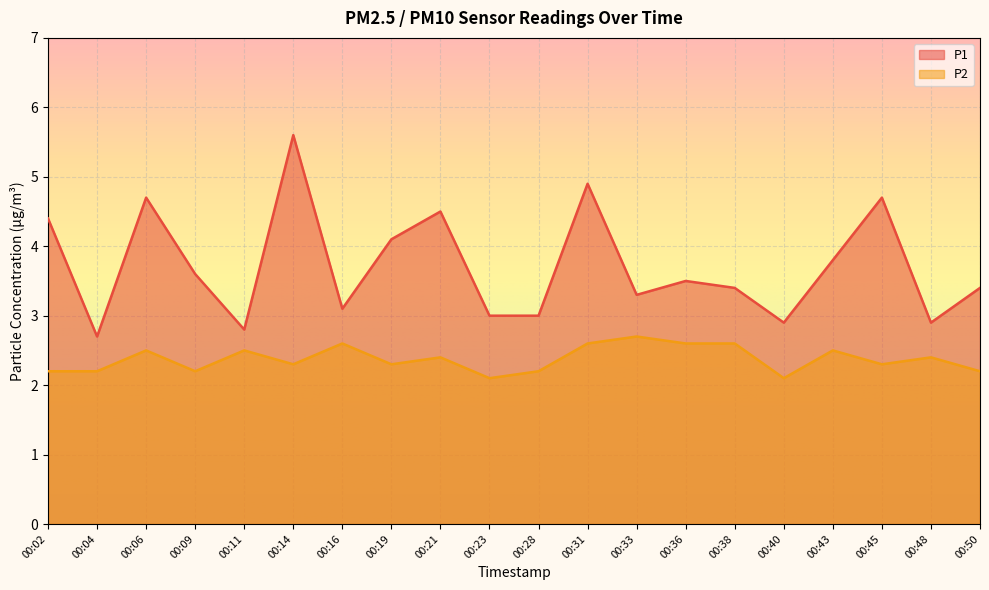

Does the chart display data point markers on the line(s)?

No